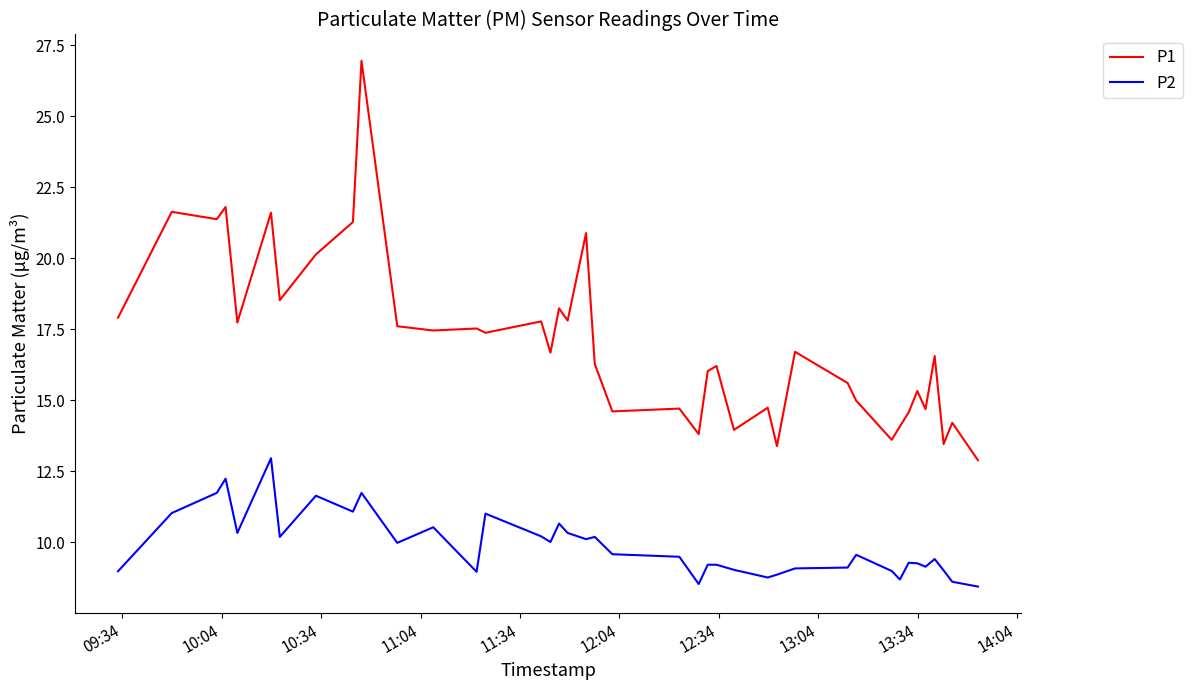

True or false: P1 and P2 cross at least once.

False